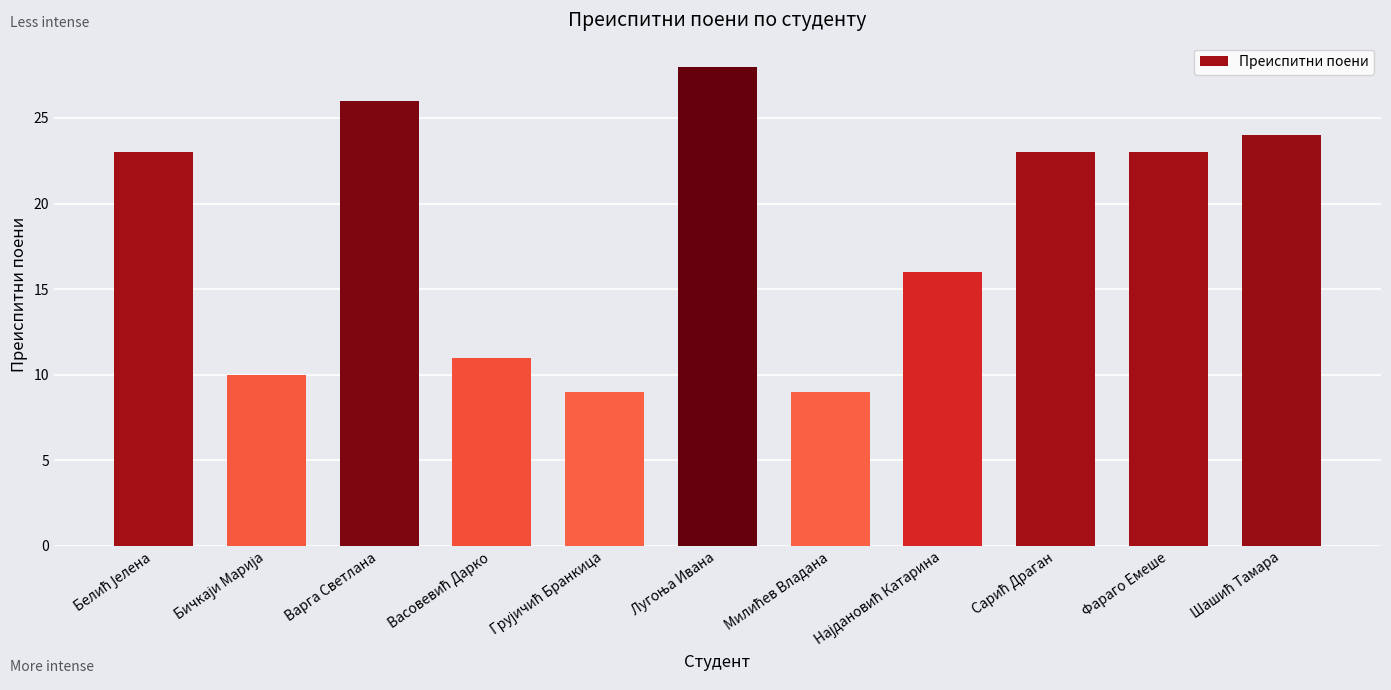

What is the minimum value shown in the chart?

9